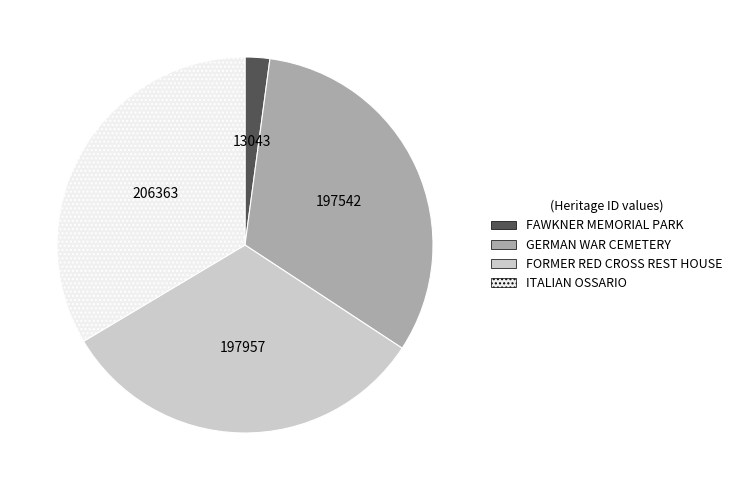

True or false: ITALIAN OSSARIO accounts for 41% of the total.

False